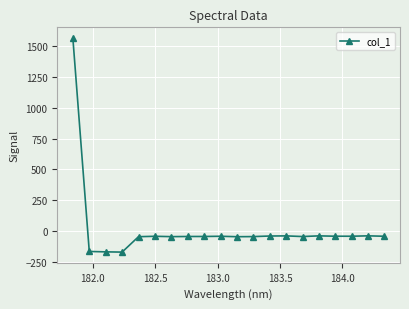

What is the sum of all values?

373.7